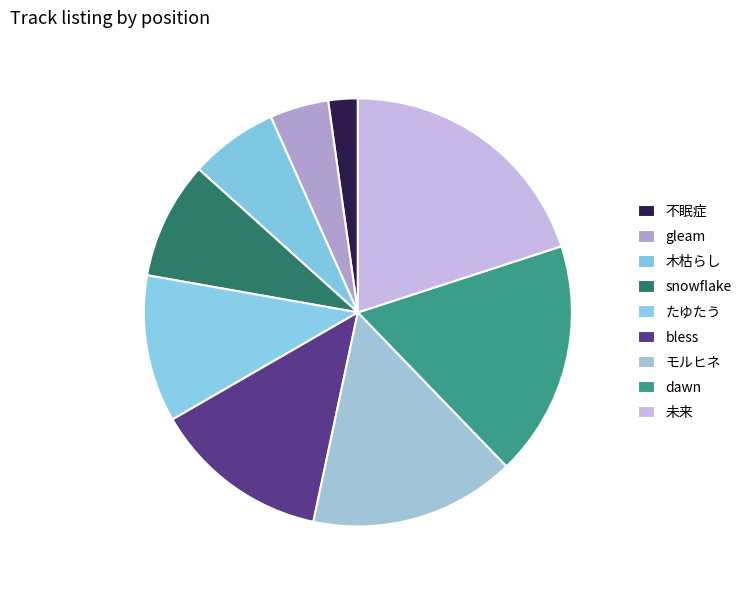

How many slices are in this pie chart?

9